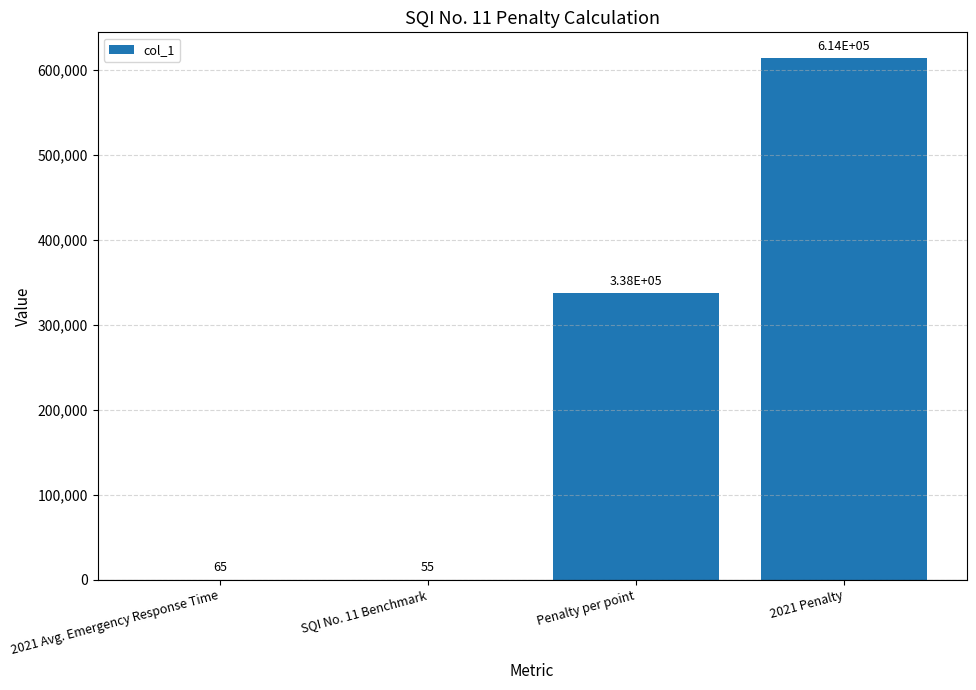

What is the maximum value shown in the chart?

613636.4